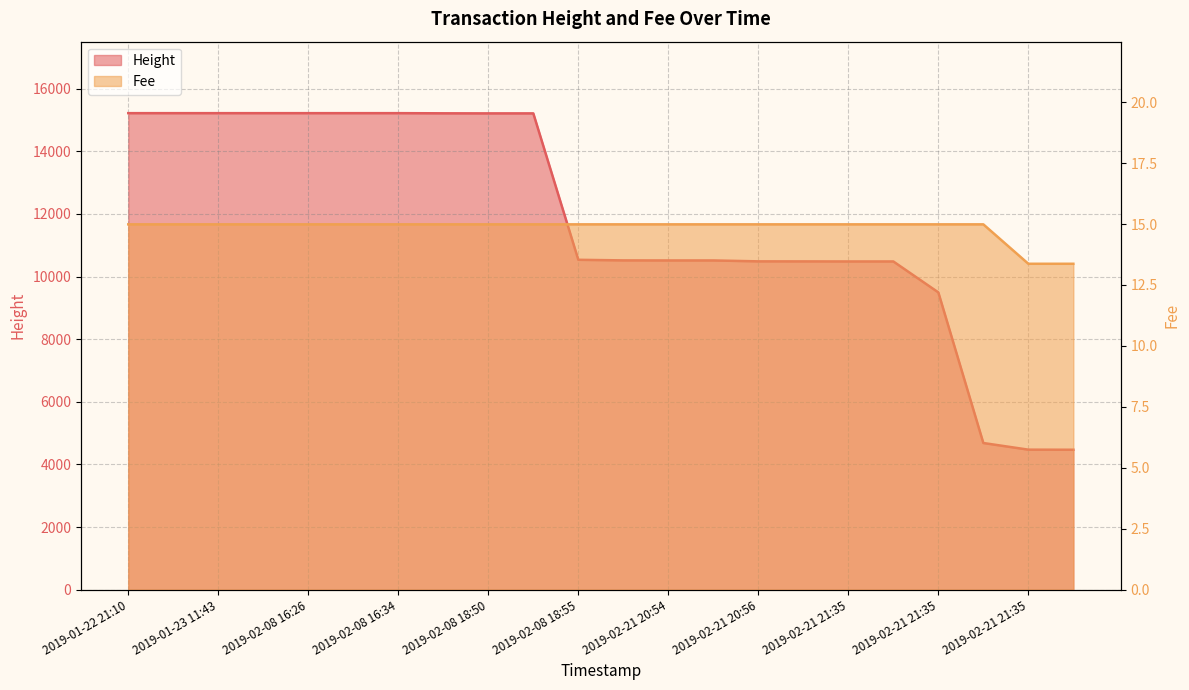

Reading right to left, extract all data points from this chart.

Height: 4469.0	4472.0	4684.0	9493.0	10481.0	10481.0	10483.0	10484.0	10513.0	10513.0	10515.0	10534.0	15209.0	15209.0	15211.0	15216.0	15216.0	15216.0	15216.0	15216.0	15216.0	15216.0
Fee: 13.4	13.4	15.0	15.0	15.0	15.0	15.0	15.0	15.0	15.0	15.0	15.0	15.0	15.0	15.0	15.0	15.0	15.0	15.0	15.0	15.0	15.0